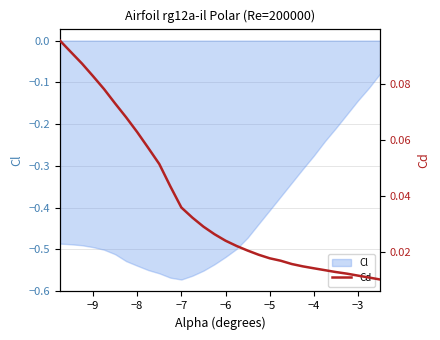

How many values are between 0 and 1?

30